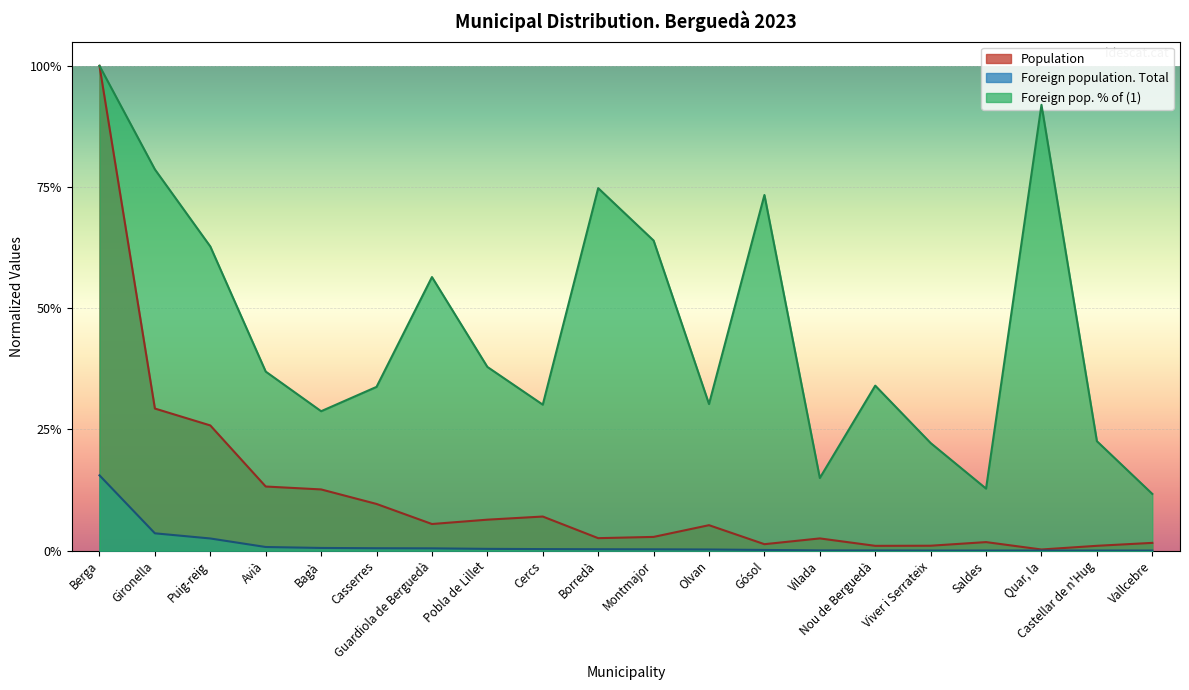

What are all the series names shown in the legend?

Population, Foreign population. Total, Foreign pop. % of (1)